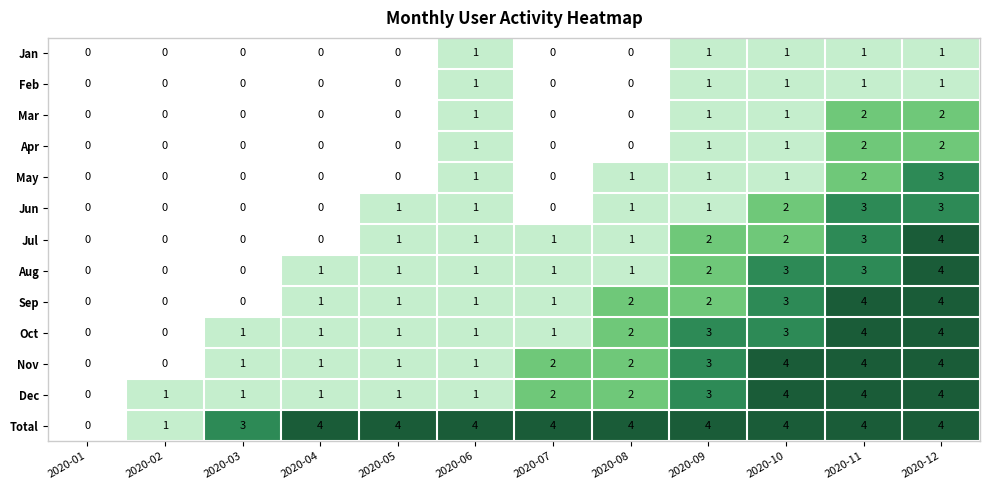

What is the greatest value displayed?

4